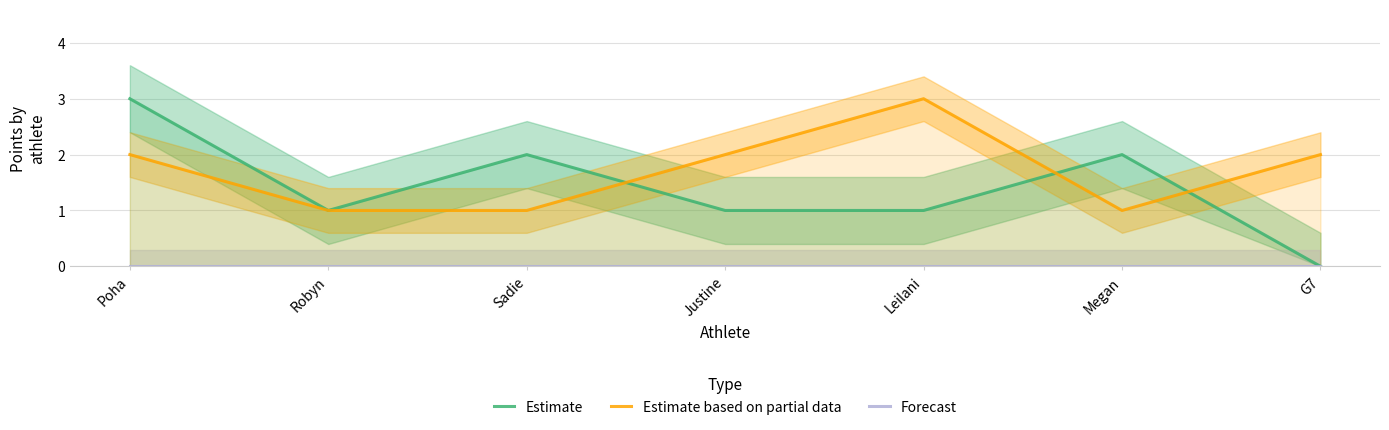

What is the approximate value of Estimate based on partial data at Megan?

1